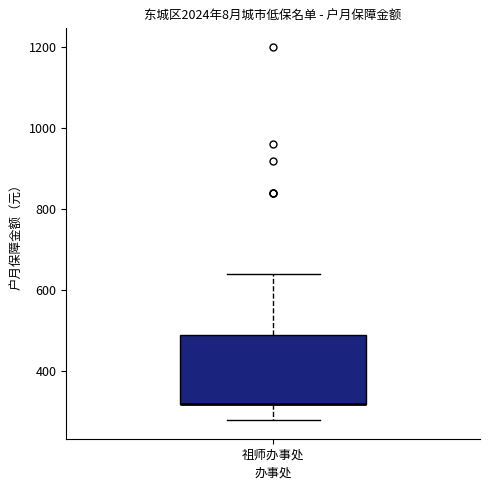

Where is the lower edge of the box for 祖师办事处 on the y-axis? The values are not printed on the chart, so give them approximately, as read against the axis.

320